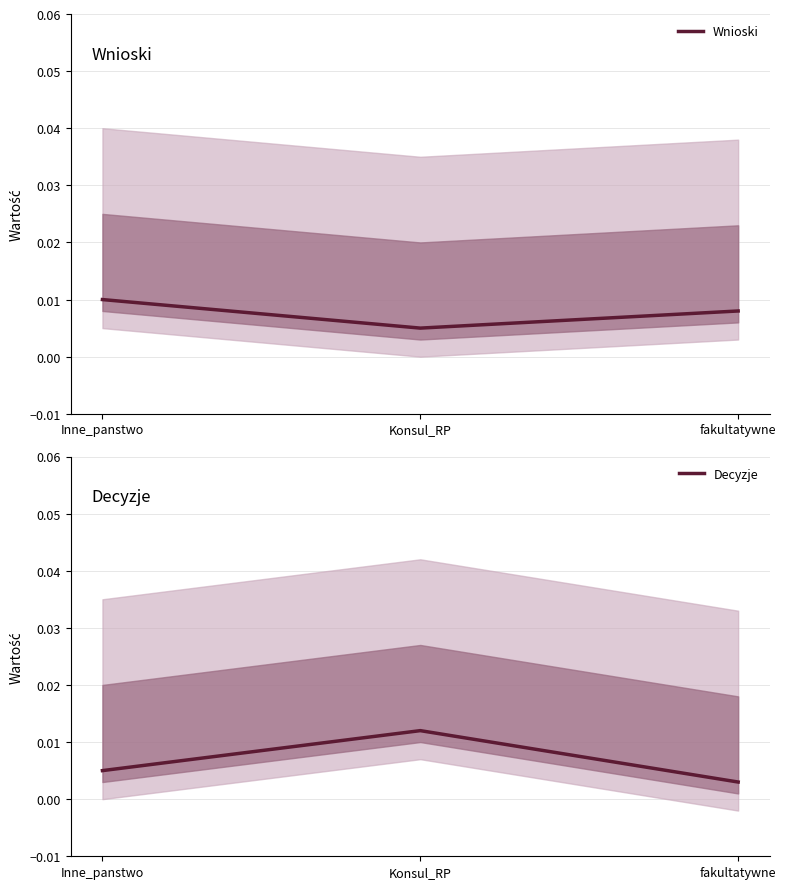

At which category is the sum across all series the highest?

Konsul_RP